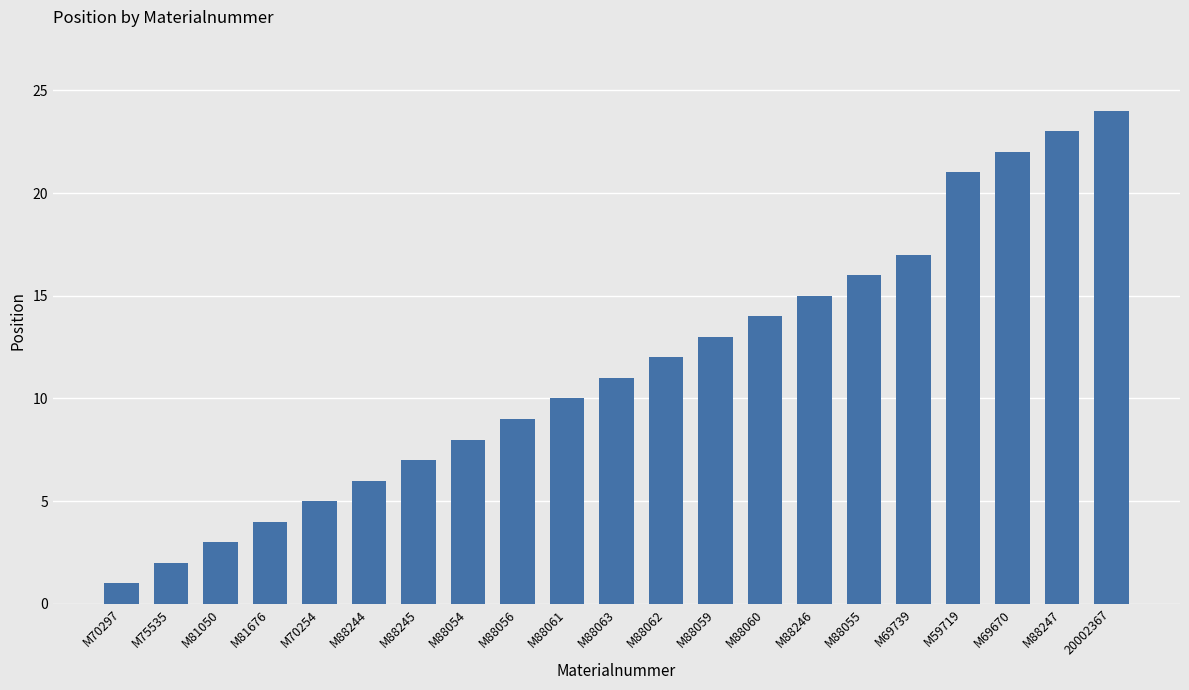

Reading right to left, what are all the values shown in this chart?

24	23	22	21	17	16	15	14	13	12	11	10	9	8	7	6	5	4	3	2	1